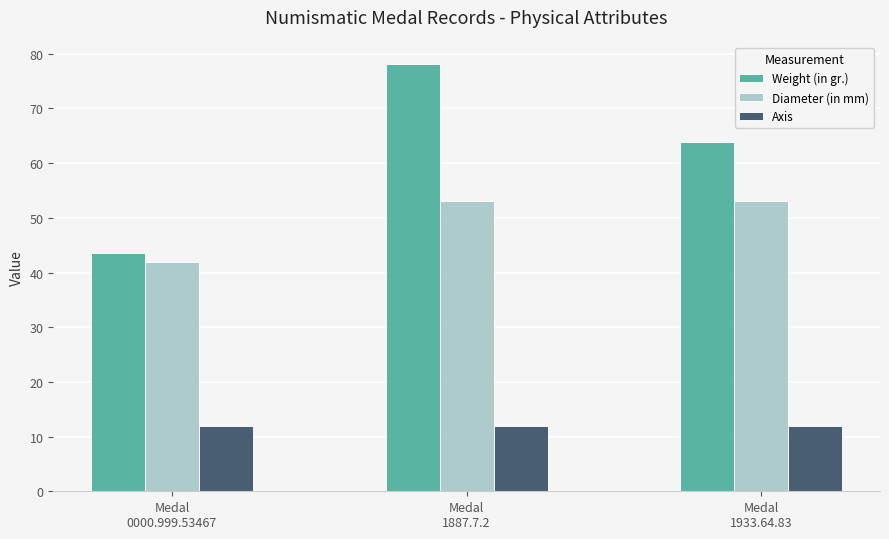

Which series has the widest spread of values?

Weight (in gr.)